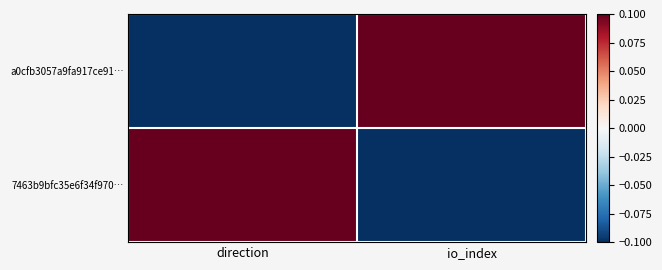

At which category does the chart reach its peak across all series?

io_index